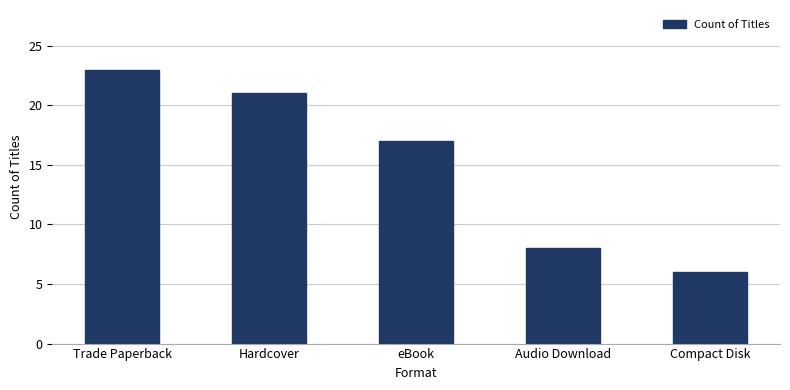

At which category does the chart reach its minimum across all series?

Compact Disk